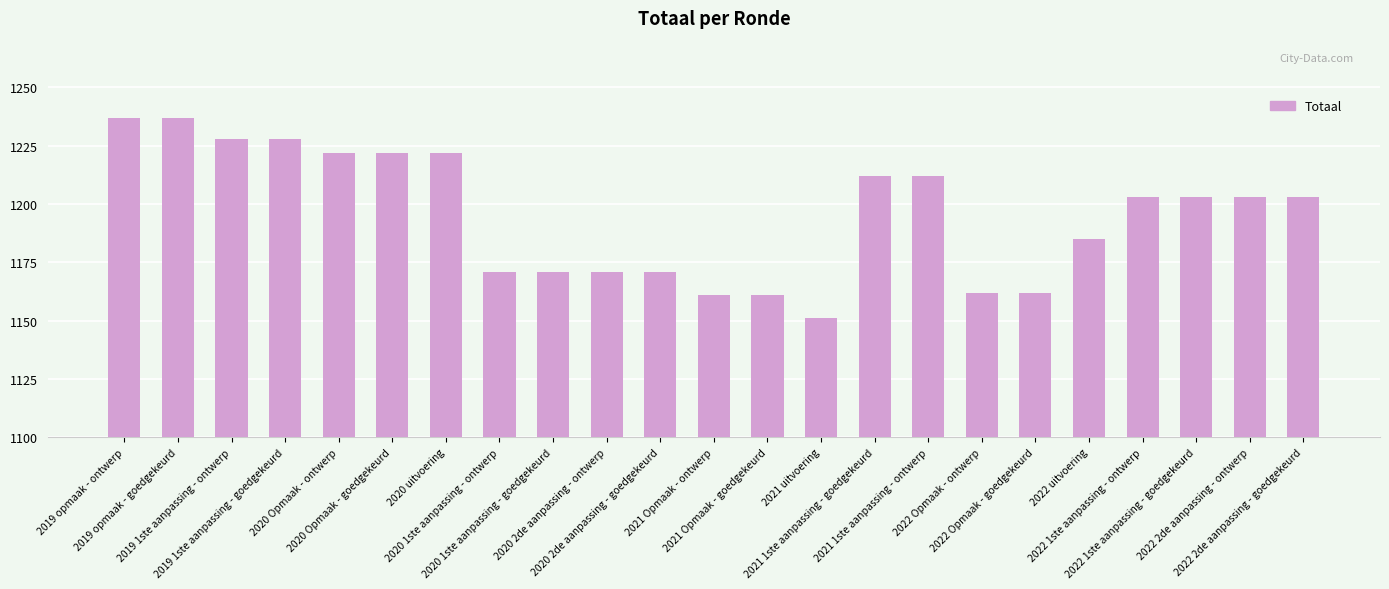

Reading right to left, extract all data points from this chart.

1203	1203	1203	1203	1185	1162	1162	1212	1212	1151	1161	1161	1171	1171	1171	1171	1222	1222	1222	1228	1228	1237	1237